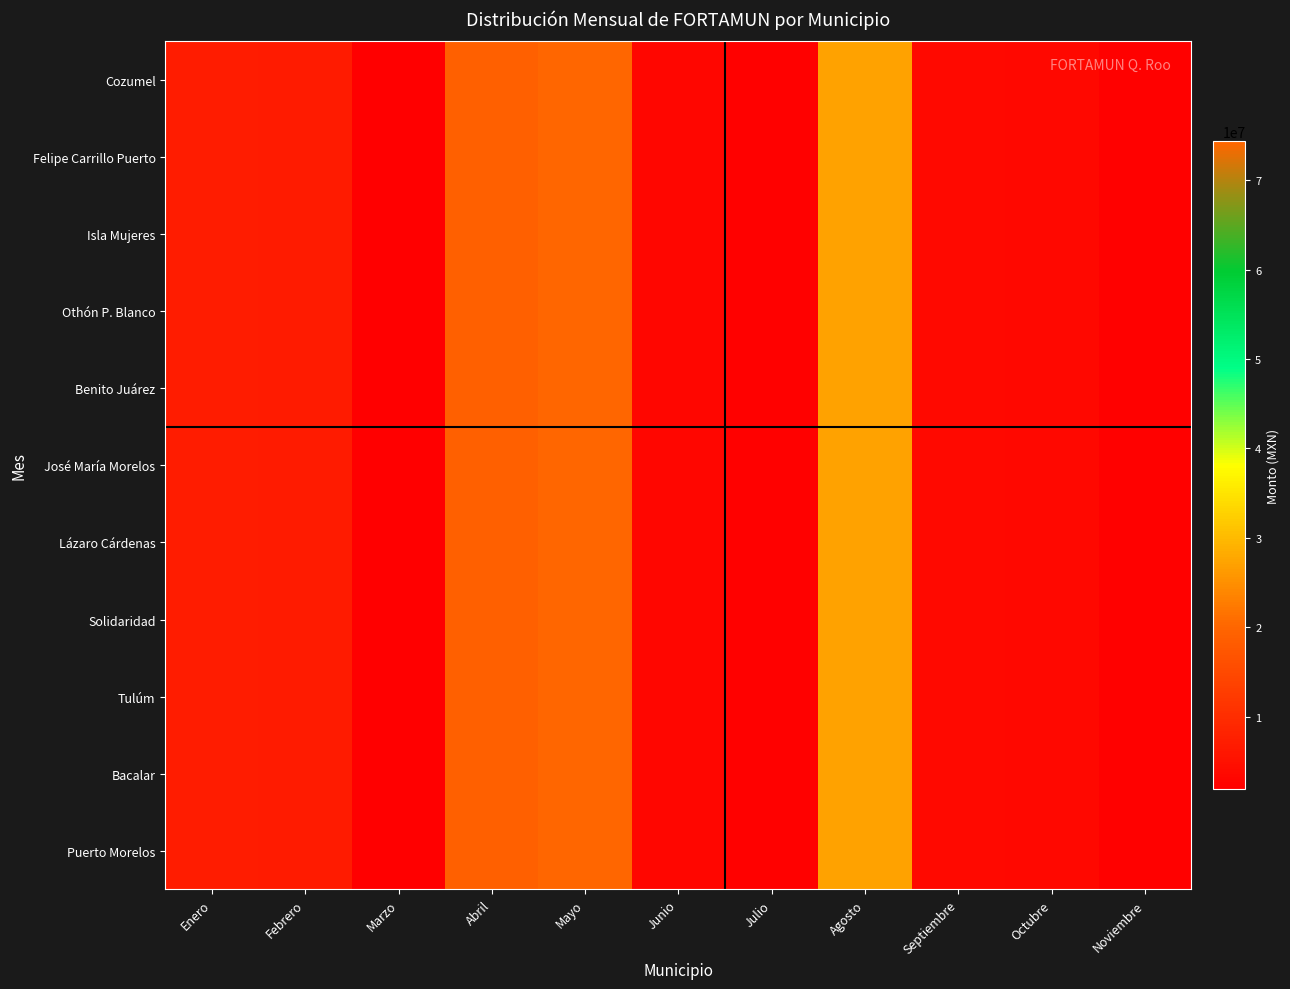

Which category has the highest value across all series?

Mayo